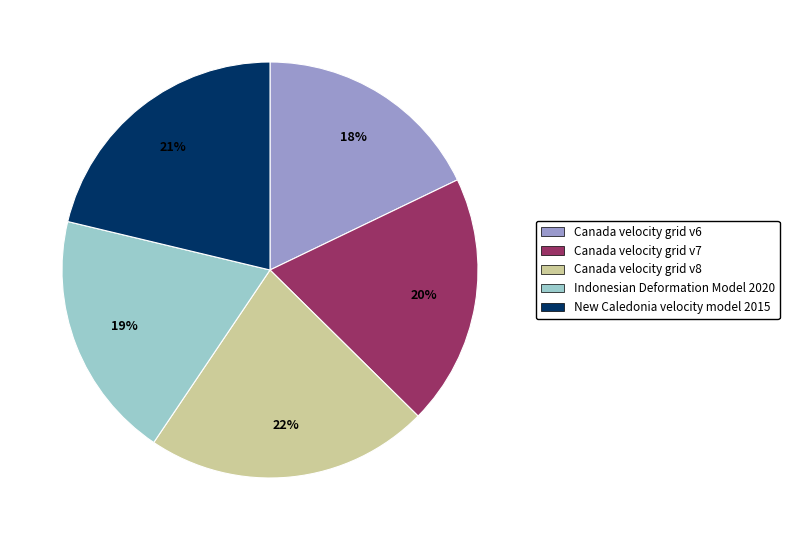

How many segments does this pie chart have?

5